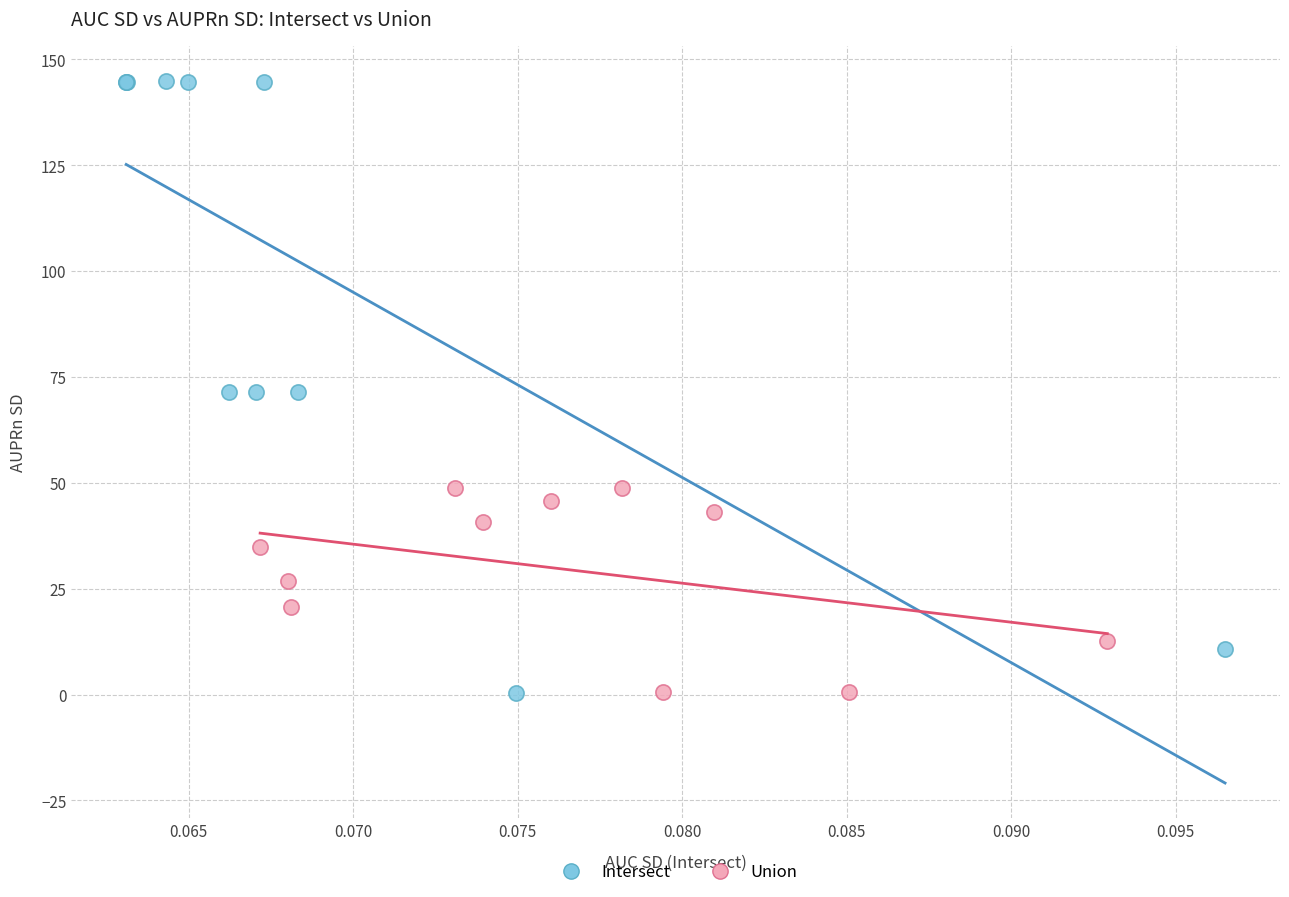

Which series has the largest Y range (max minus min)?

Intersect